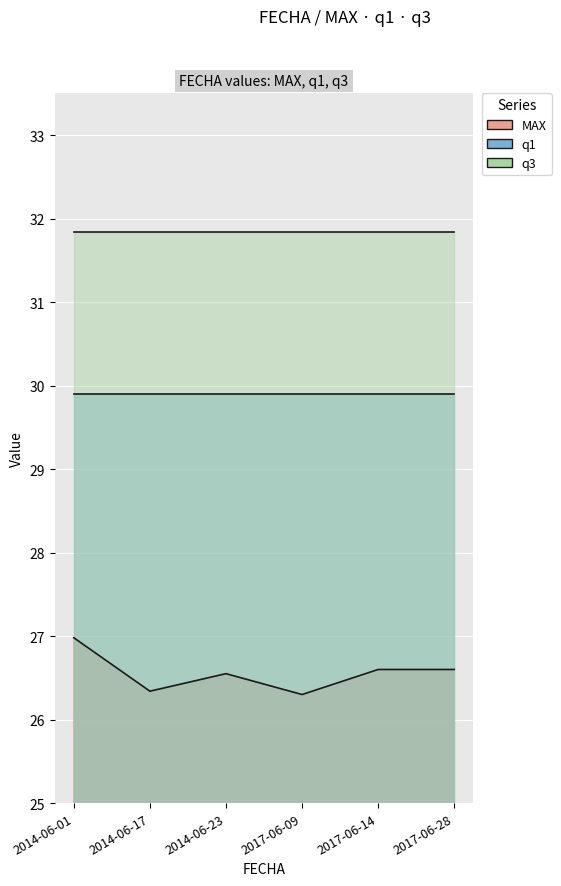

What are all the series names shown in the legend?

MAX, q1, q3